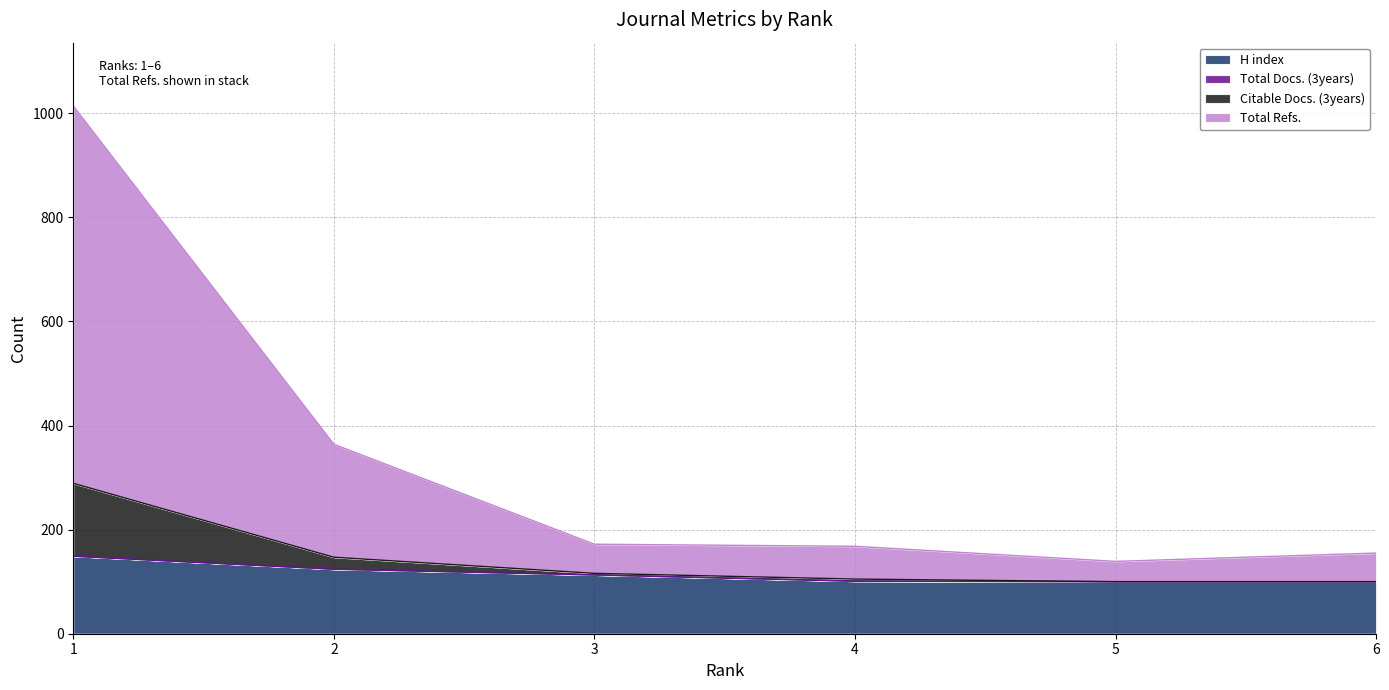

True or false: Total Refs. and Citable Docs. (3years) cross at least once.

False